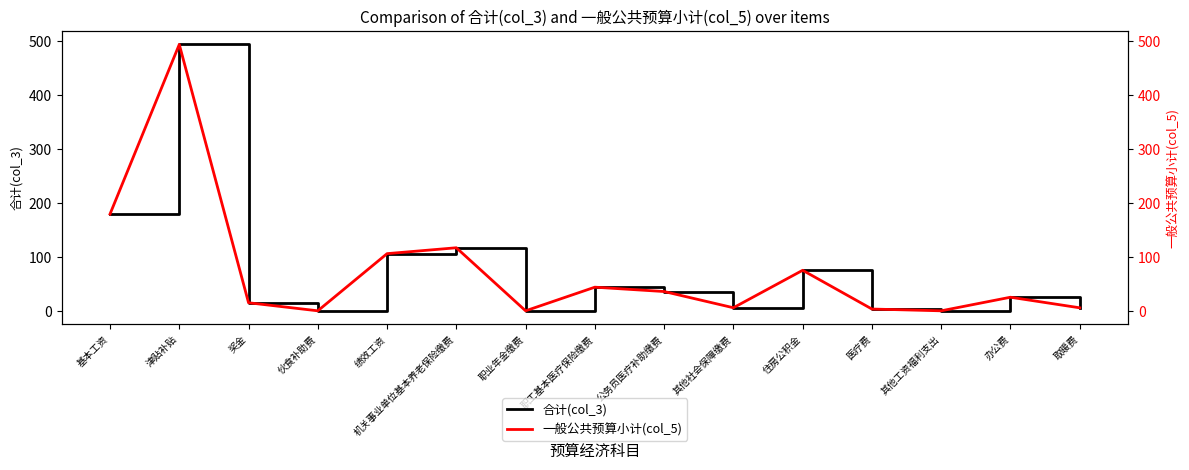

What is the label of the 10th point from the right?

机关事业单位基本养老保险缴费